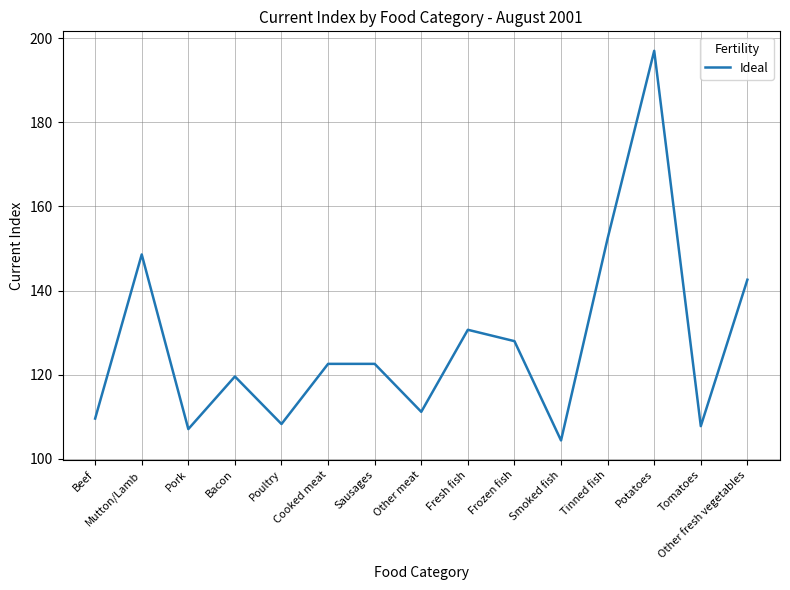

What is the difference between the values at Fresh fish and Frozen fish?

2.7